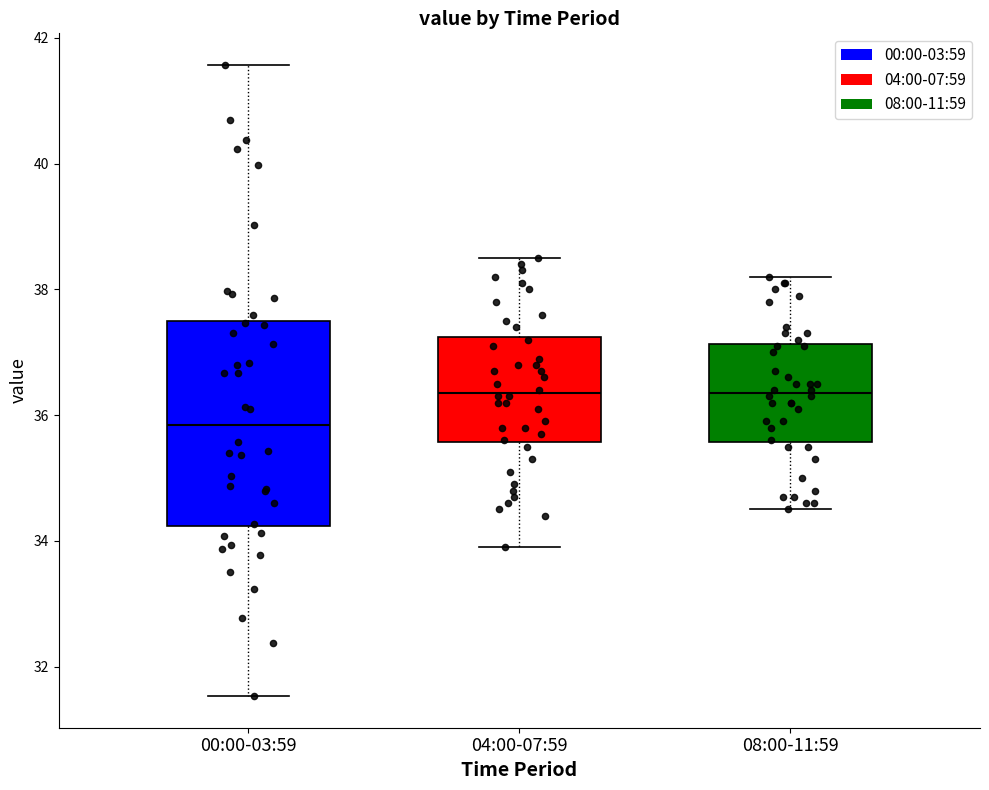

Reading left to right, read every box against the y-axis: the position of its median line, the range the box covers, and the ends of its whiskers. The values are not printed on the chart, so give them approximately, as read against the axis.

00:00-03:59: median 35.8, box 34.2 to 37.6, whiskers 31.6 to 41.6
04:00-07:59: median 36.4, box 35.6 to 37.2, whiskers 34.0 to 38.6
08:00-11:59: median 36.4, box 35.6 to 37.2, whiskers 34.6 to 38.2